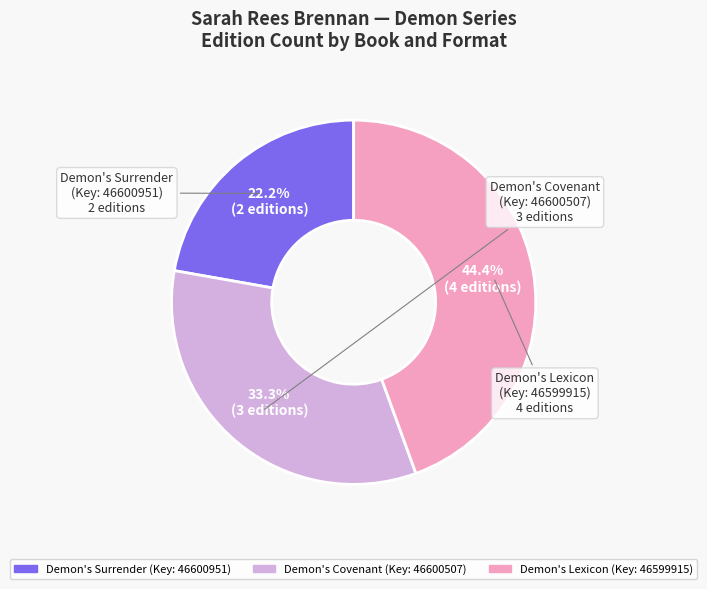

Is there any slice that represents more than half of the pie?

No